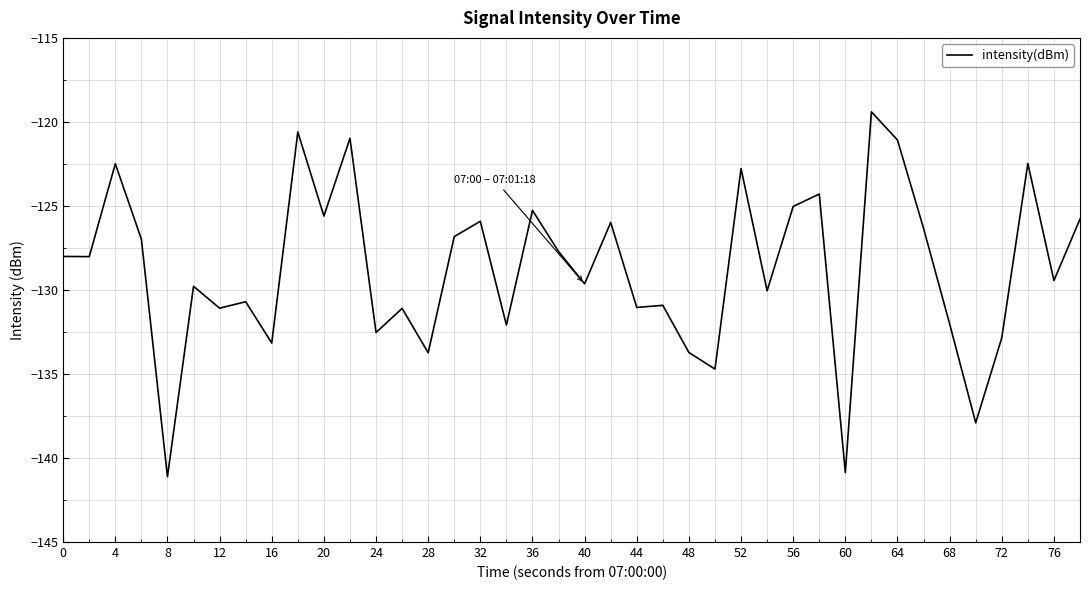

What is the maximum value shown in the chart?

-119.4